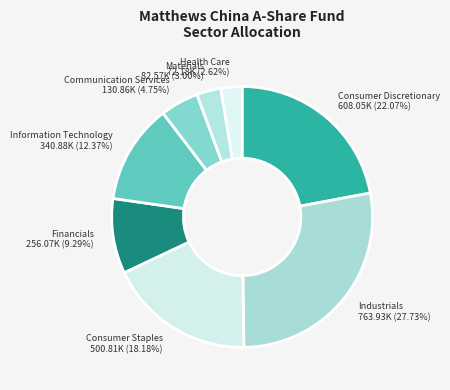

To the nearest percent, what is the combined percentage of Consumer Staples and Health Care?

21%